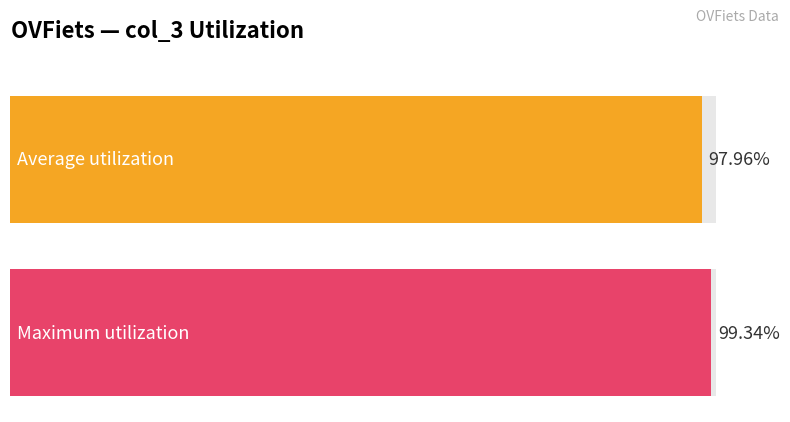

Are the bars horizontal?

Yes